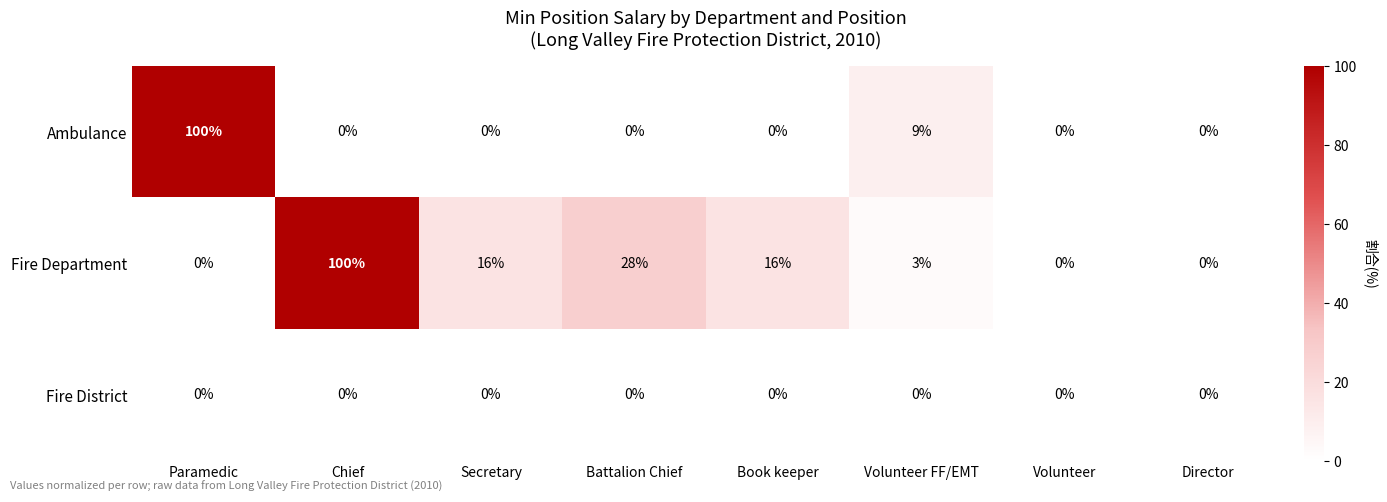

What is the difference between the maximum and minimum values in the Ambulance series?

100